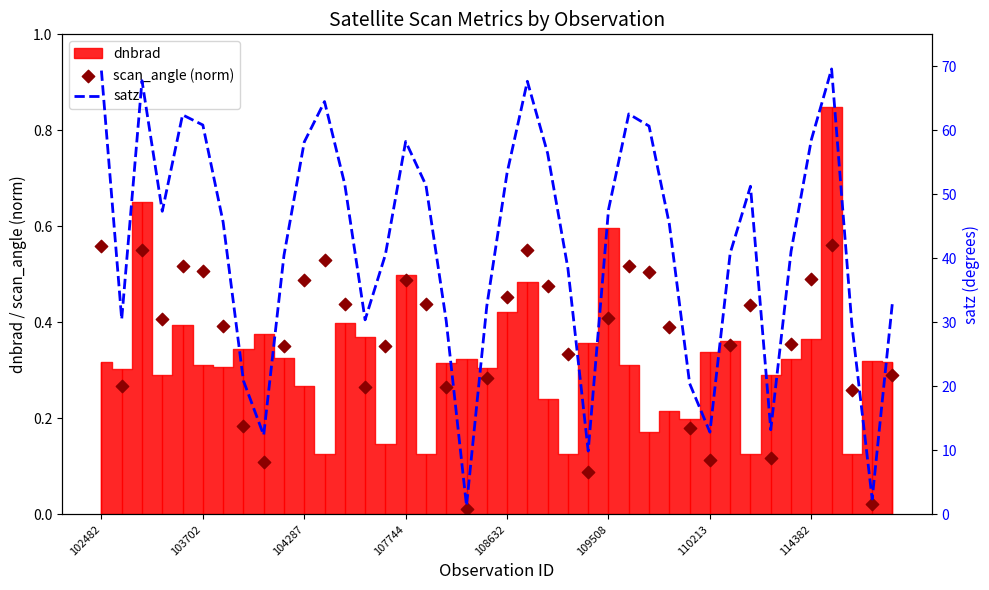

Is the value of scan_angle (norm) at 110213 greater than the value of satz at 103702?

No